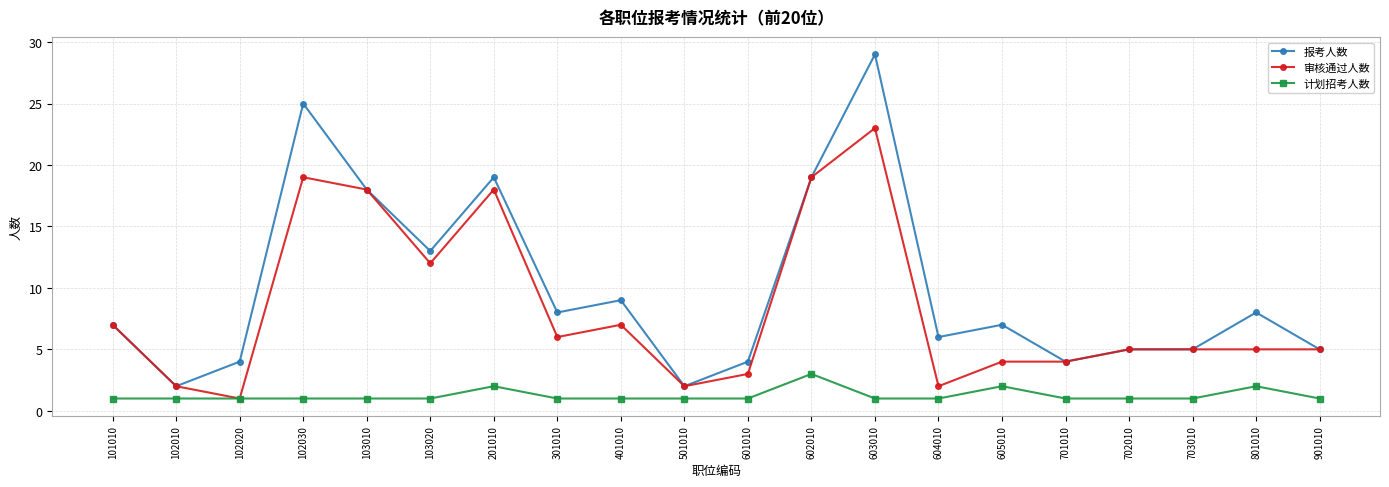

Between 103010 and 103020, which series saw the biggest shift?

审核通过人数